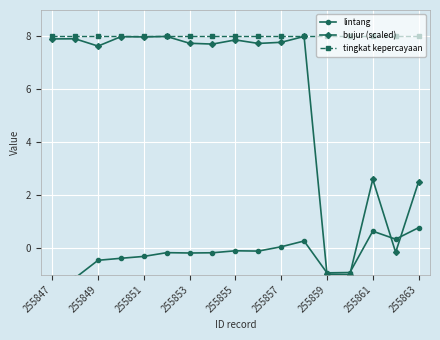

The bujur (scaled) series shows 7.6 at 255849. True or false?

True